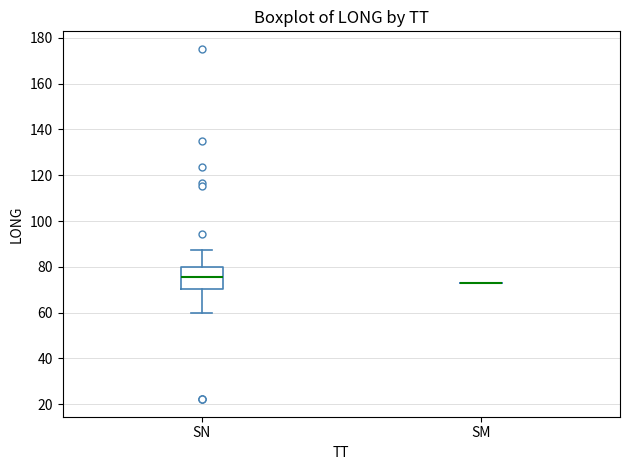

Reading left to right, transcribe this box plot: for each box, give where its median line is, the range the box spans, and where its two whiskers end, as read against the y-axis. The values are not printed on the chart, so give them approximately, as read against the axis.

SN: median 76, box 70 to 80, whiskers 60 to 88
SM: box collapsed to a line at 72, whiskers 72 to 72